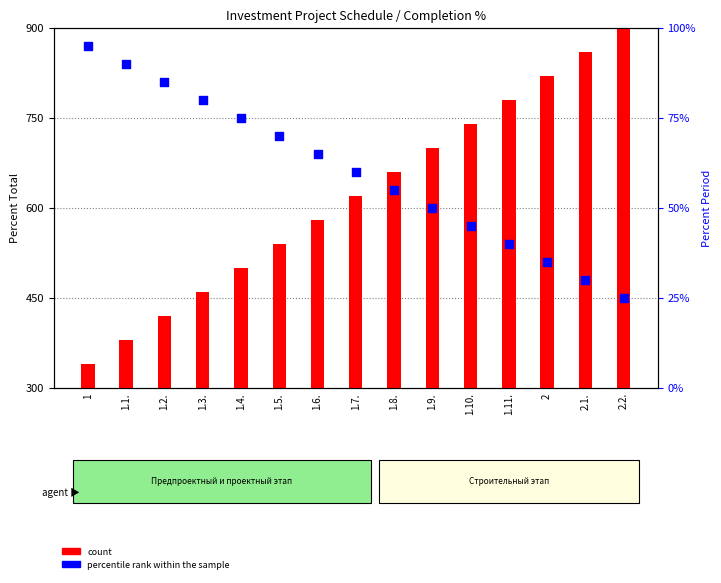

At which category is the sum across all series the highest?

2.2.